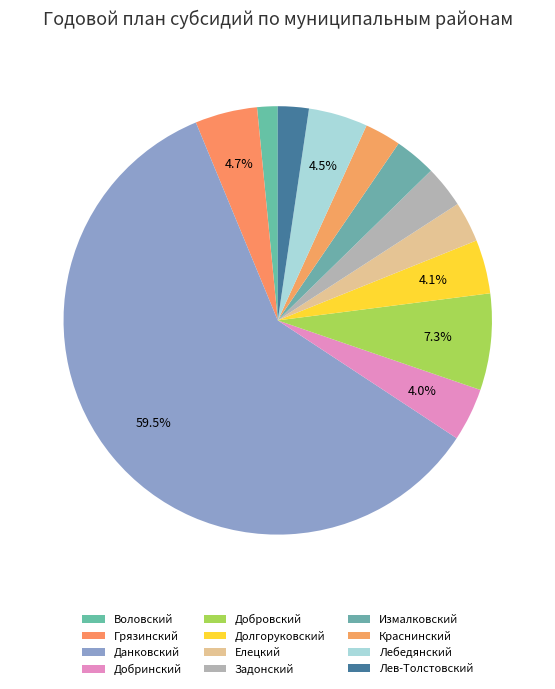

How much of the chart is everything except Задонский?

96.8%